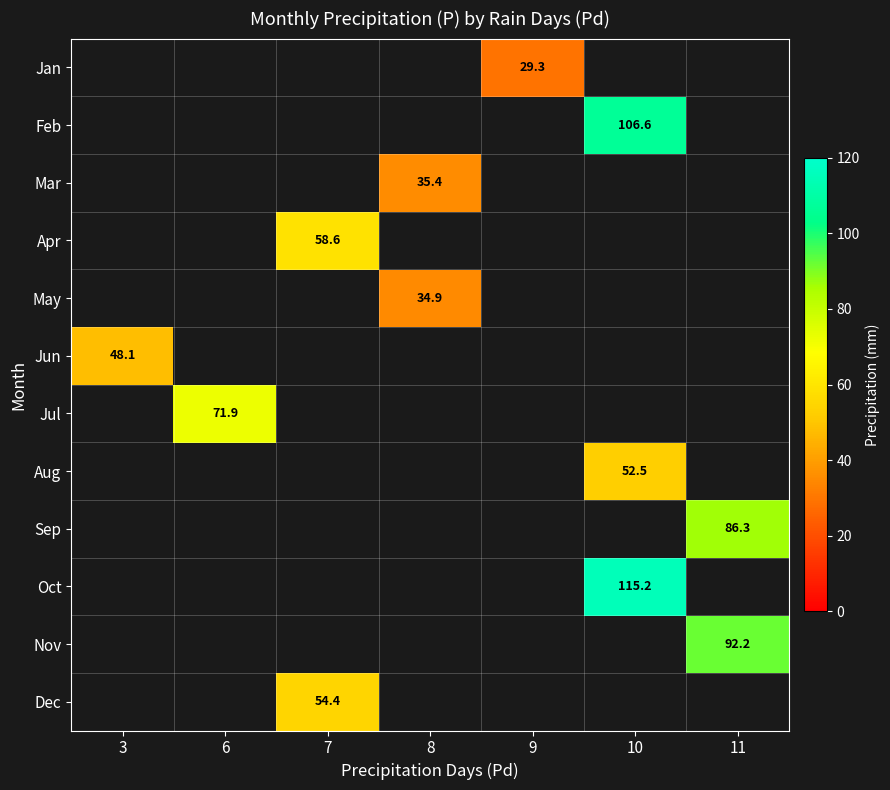

The May series shows 46.8 at 8. True or false?

False